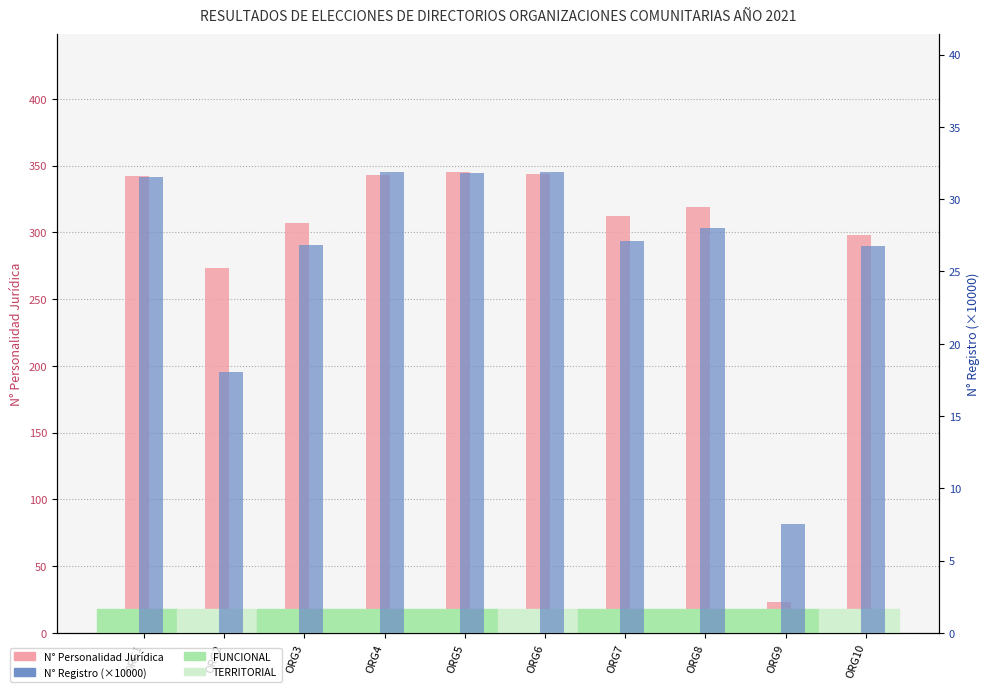

How many bars are there in total?

20